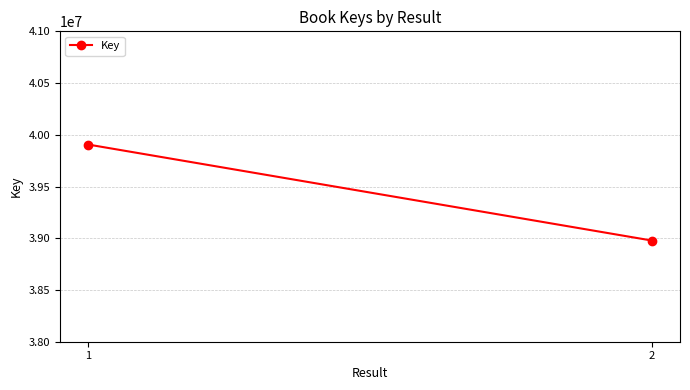

What is the value of the 1st point from the left?

39905945